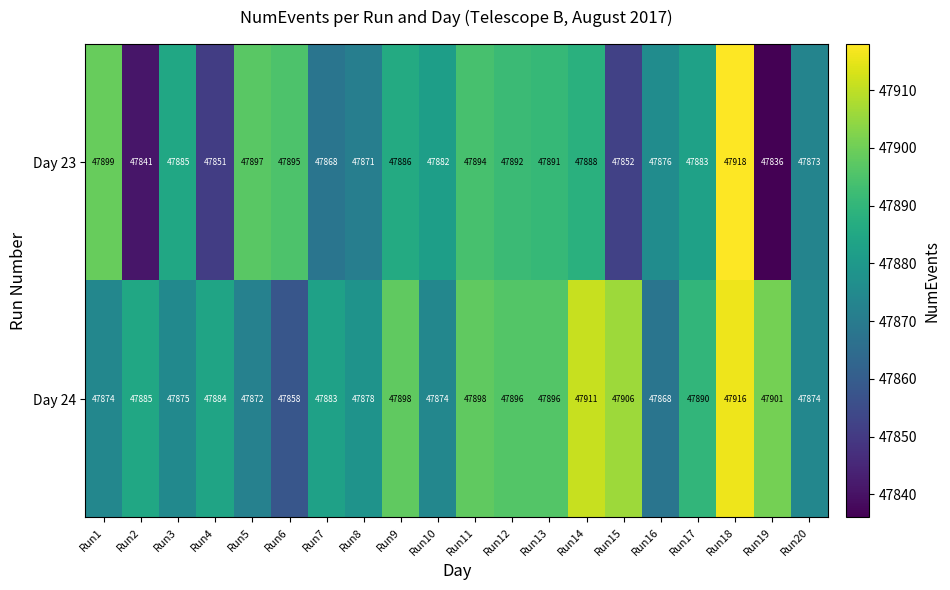

Count the number of data series in this chart.

2